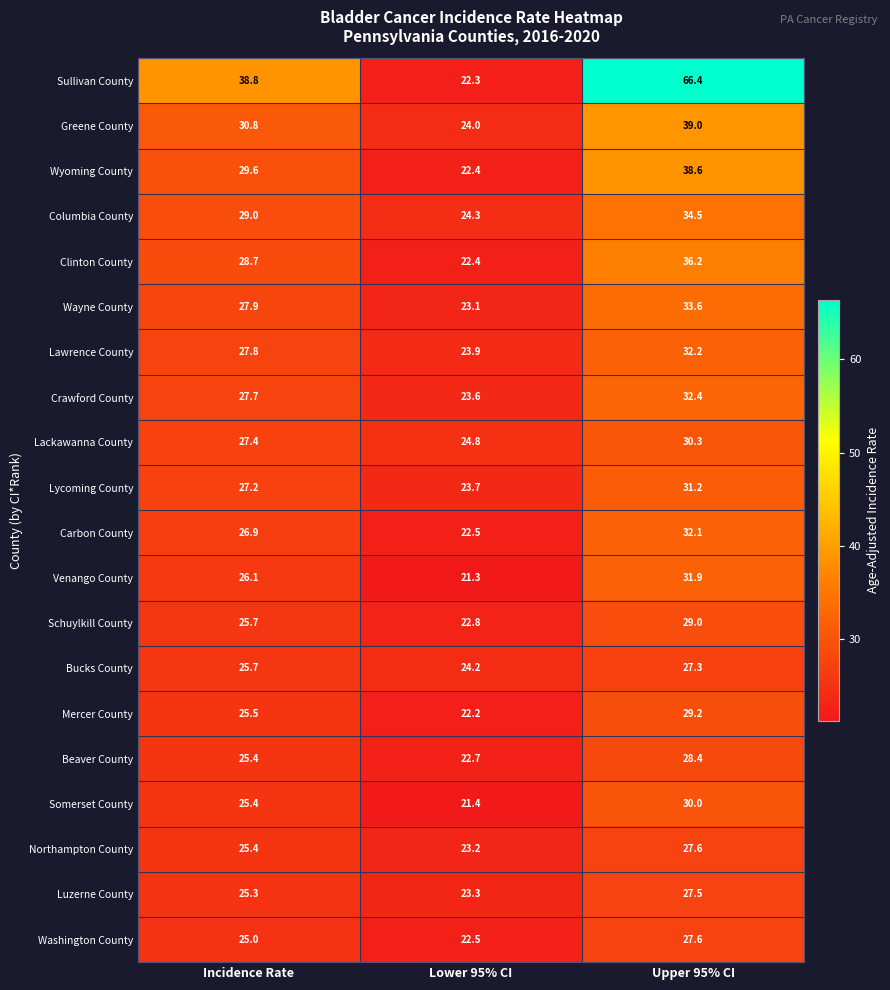

Which series has the largest total across all categories?

Sullivan County